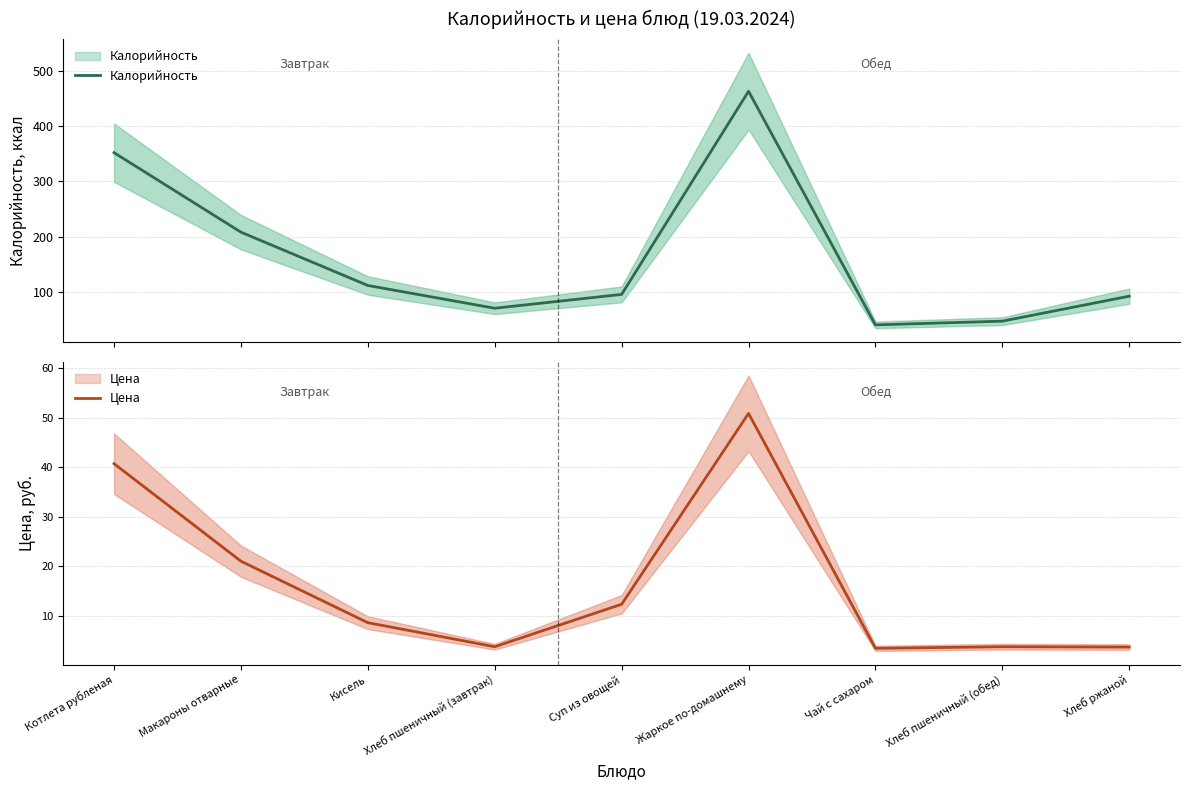

Reading left to right, extract all data points from this chart.

Калорийность: 351.8	207.9	111.4	70.1	95.2	463.0	40.0	46.8	92.0
Цена: 40.7	21.0	8.6	3.8	12.3	50.9	3.5	3.8	3.7